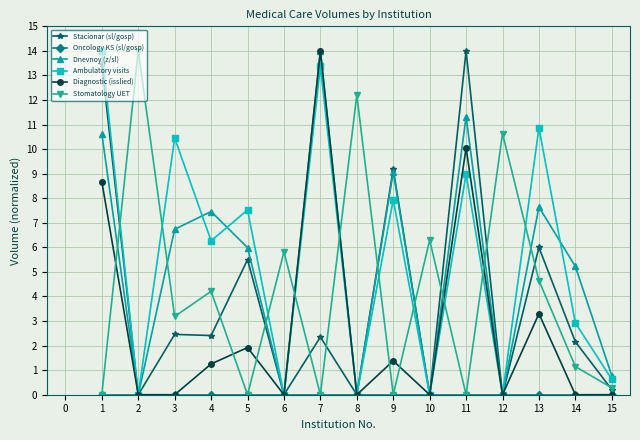

The Stacionar (sl/gosp) series shows 5.5 at 5. True or false?

True